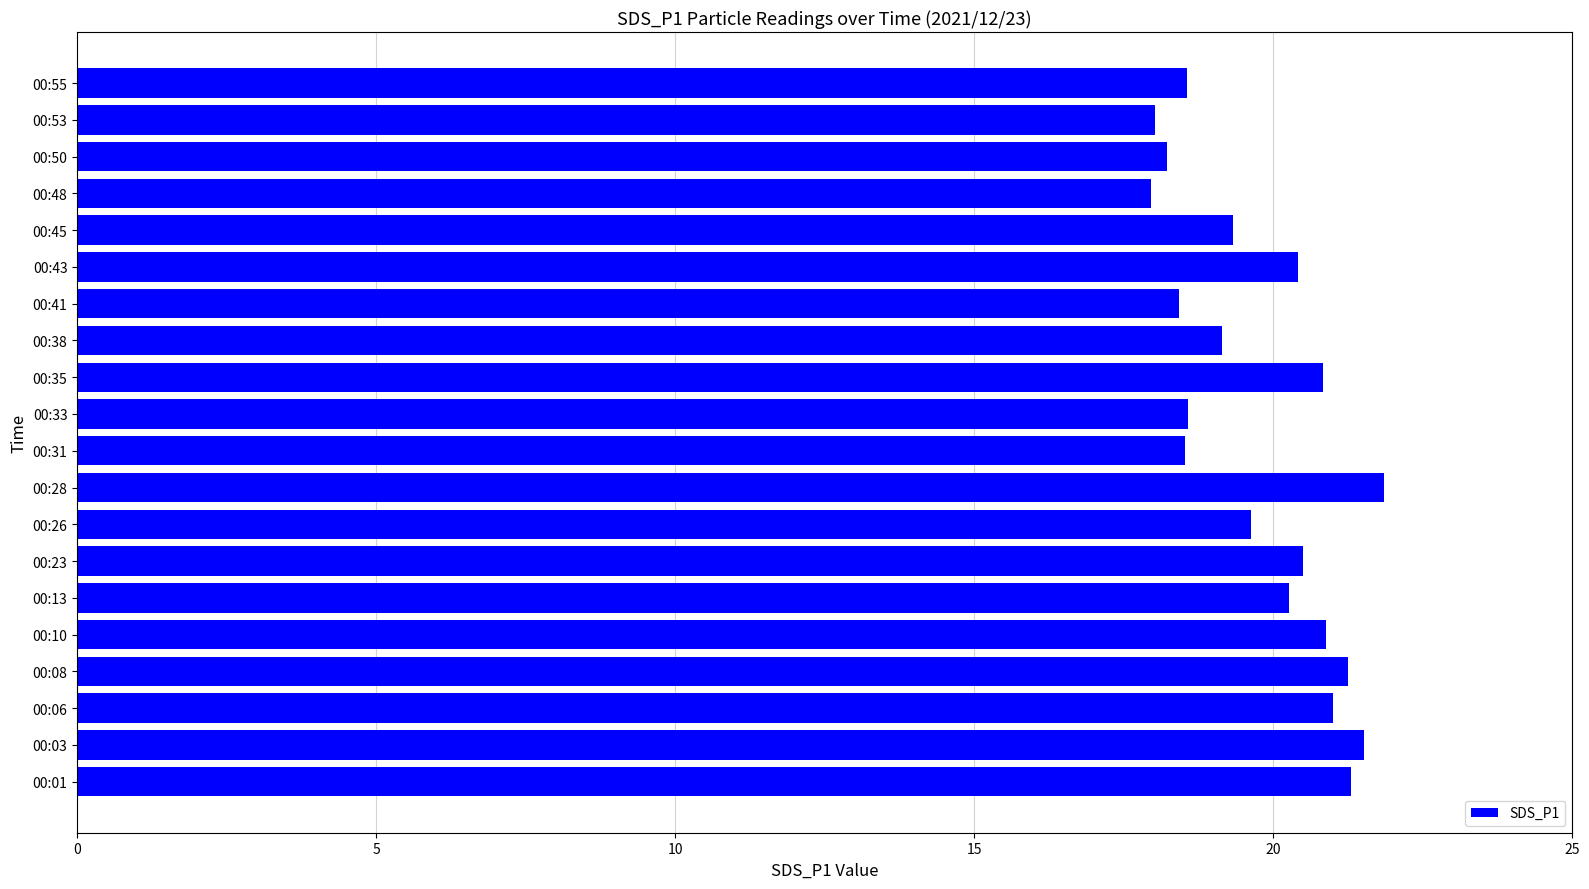

What is the change in value from 00:10 to 00:41?

-2.5